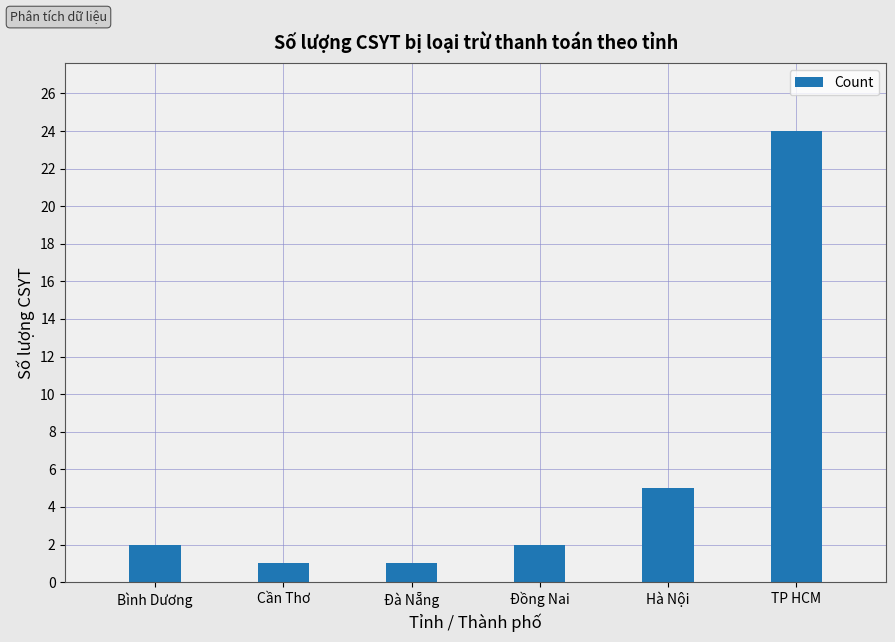

Approximately how many times larger is the value at Đà Nẵng compared to Đồng Nai?

0.5